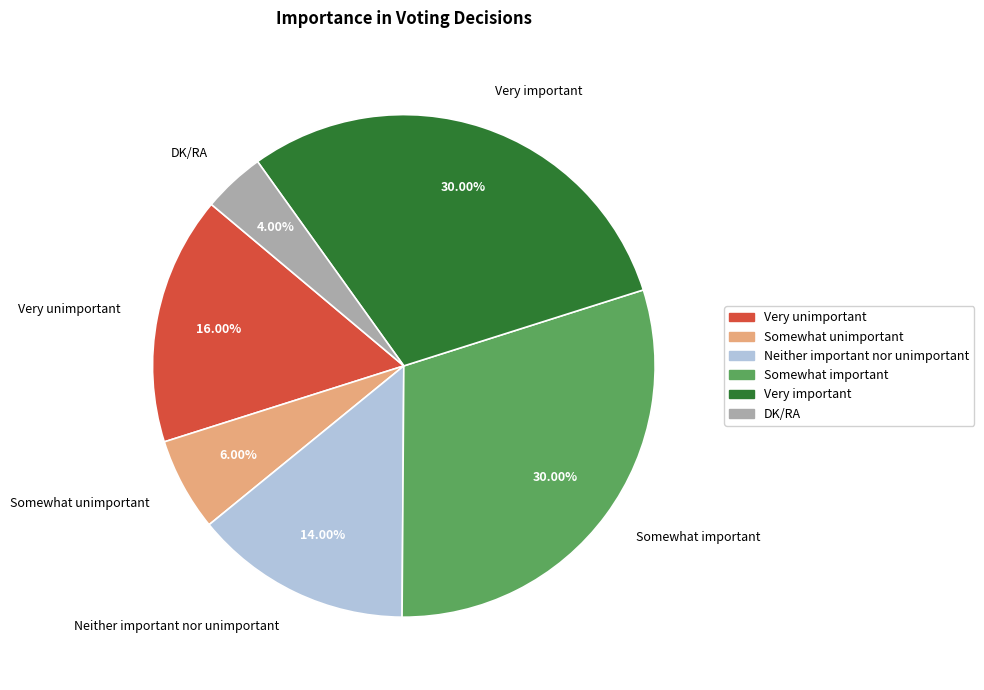

Is the sum of DK/RA and Very unimportant greater than half?

No